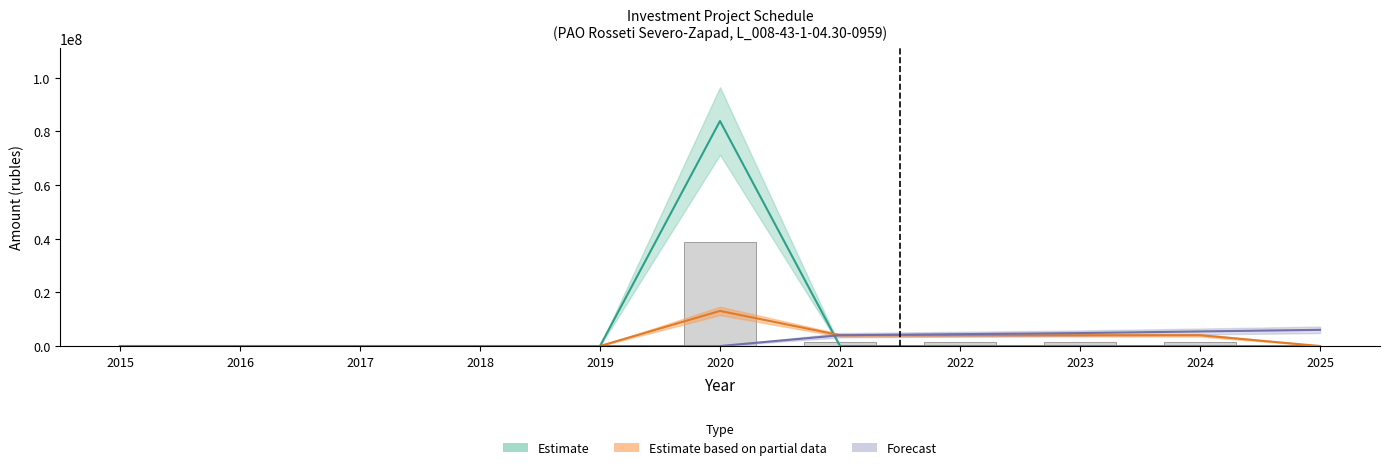

How many groups of bars are there?

11